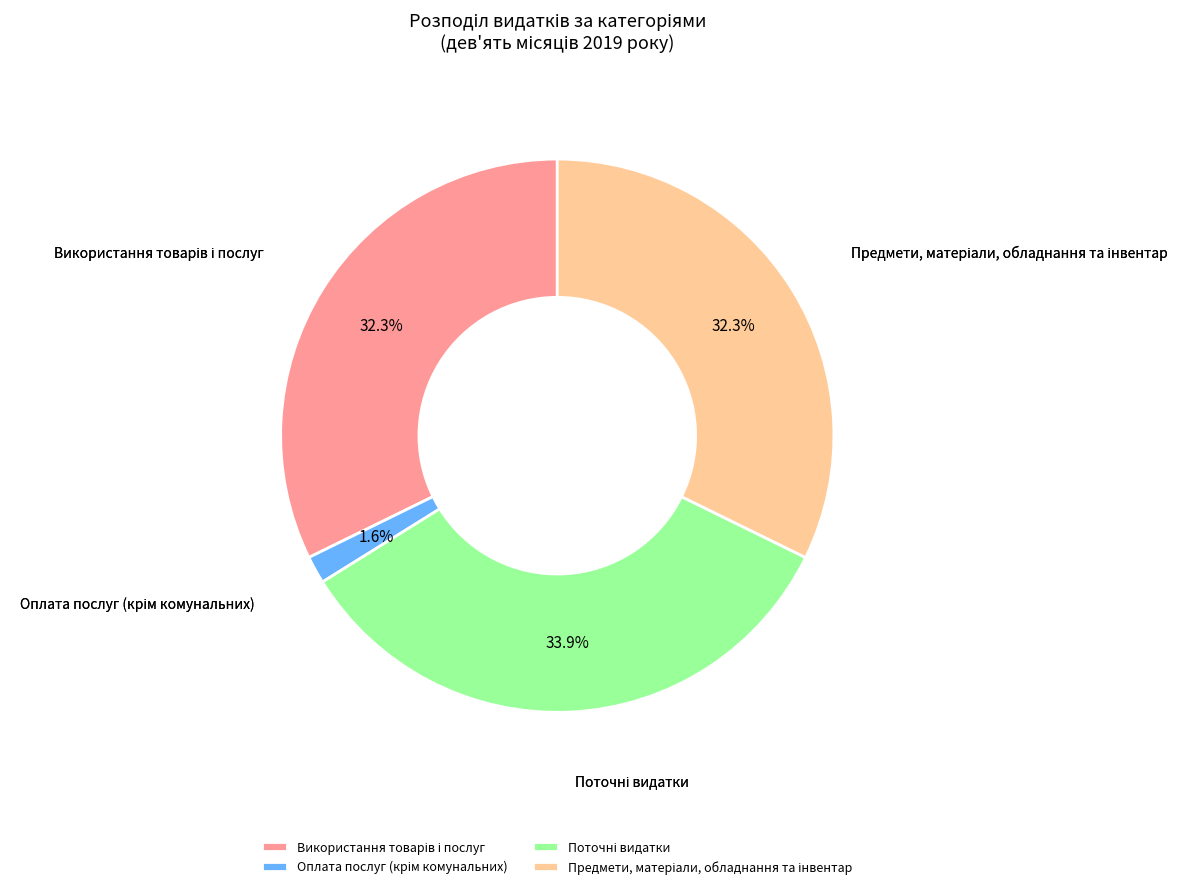

Is there a majority slice in this chart?

No